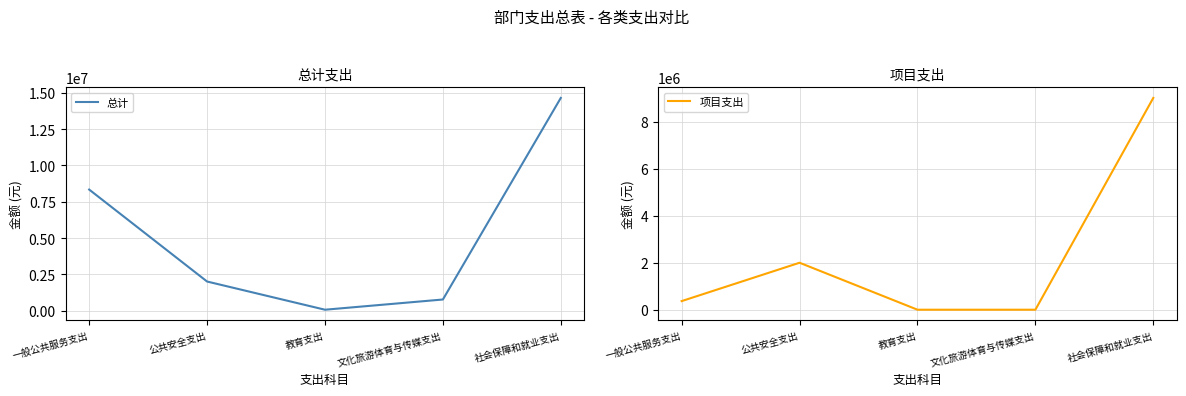

Where is 项目支出 nearest to the value 4509069?

公共安全支出